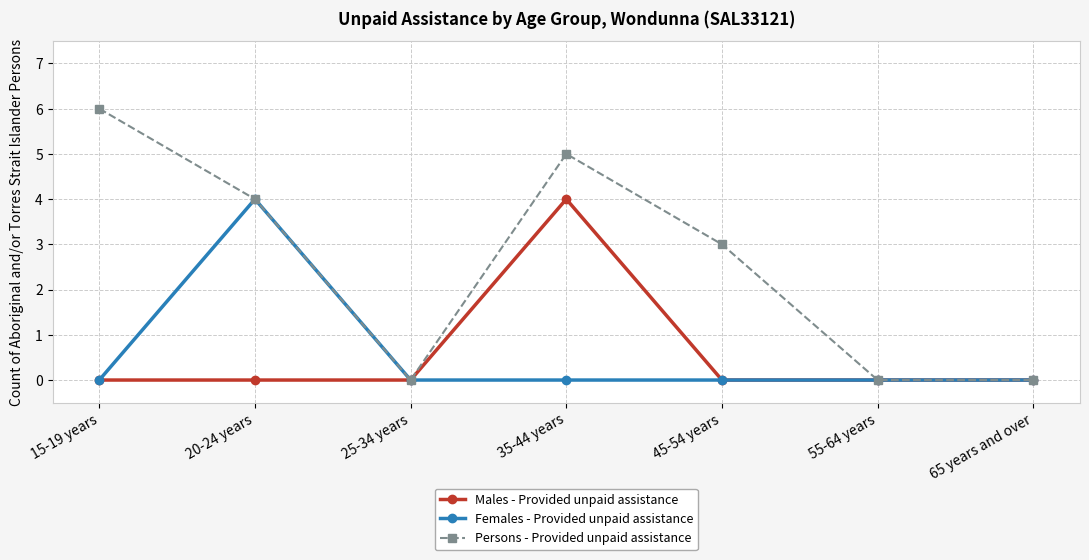

True or false: Persons - Provided unpaid assistance has a value of 0 at 55-64 years.

True